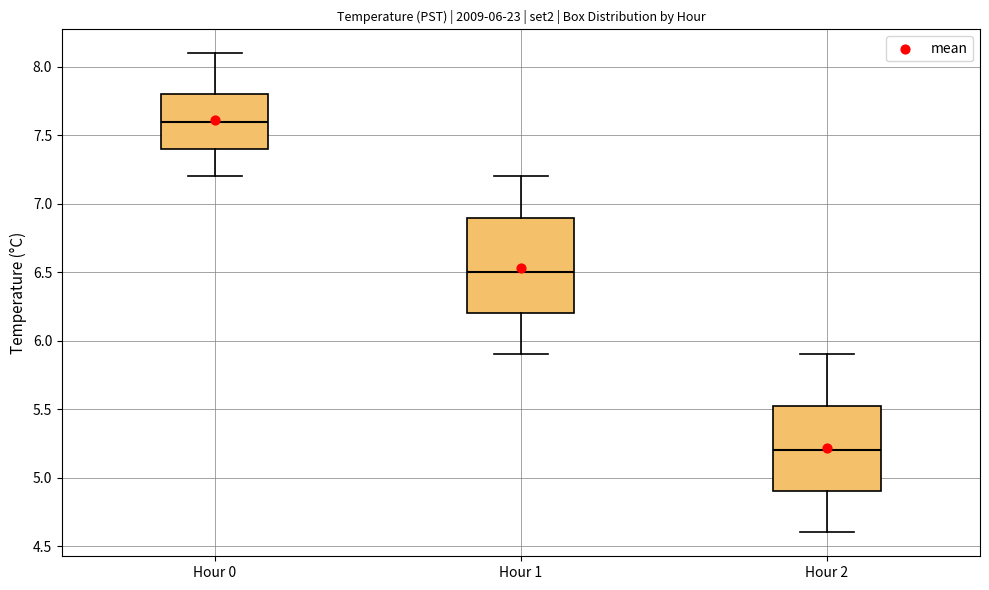

Comparing the boxes themselves (not the whiskers), which one is the tallest?

Hour 1